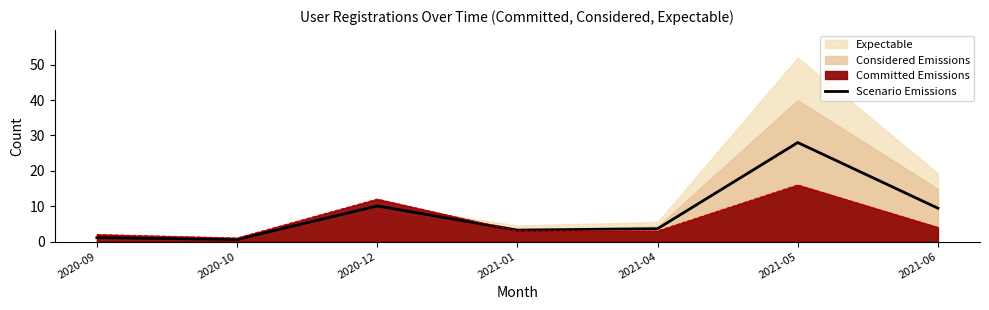

True or false: the data shows 1.2 at 2021-01.

False